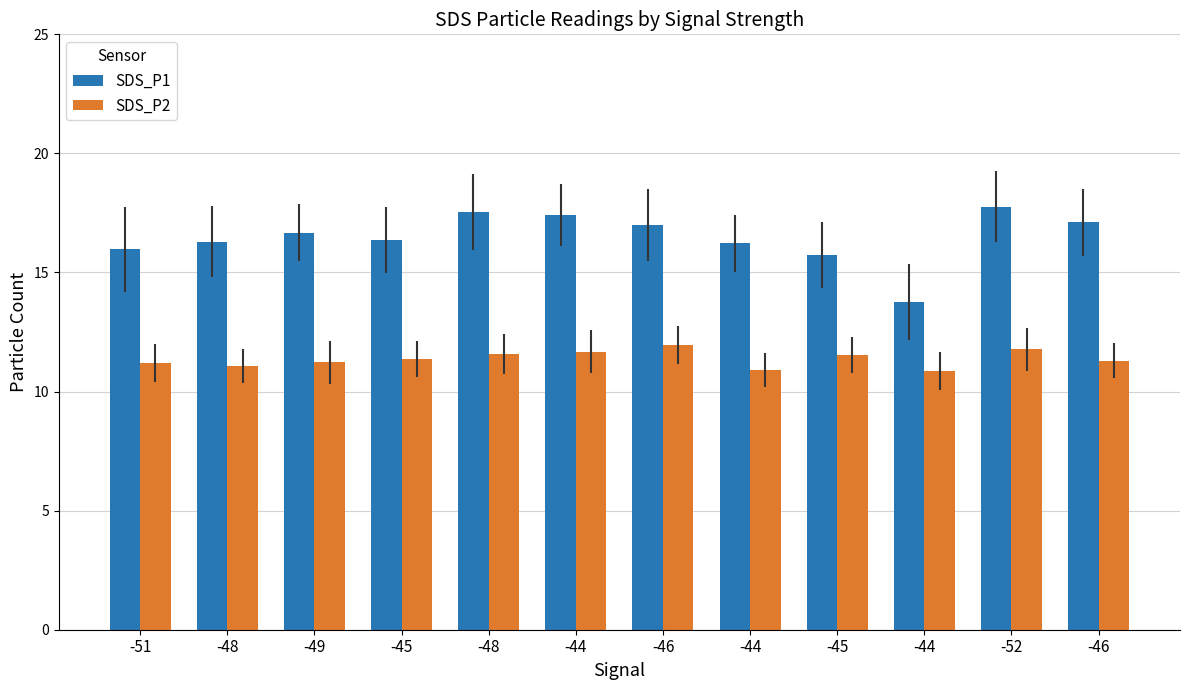

What is the difference between the maximum and second lowest values in the SDS_P2 series?

1.1